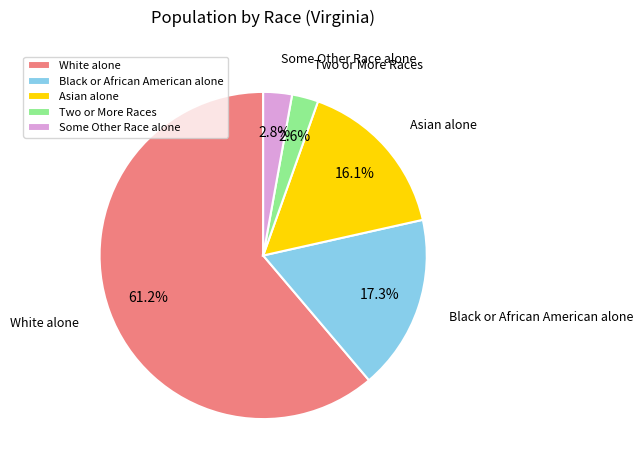

Between Black or African American alone and Some Other Race alone, which is larger?

Black or African American alone